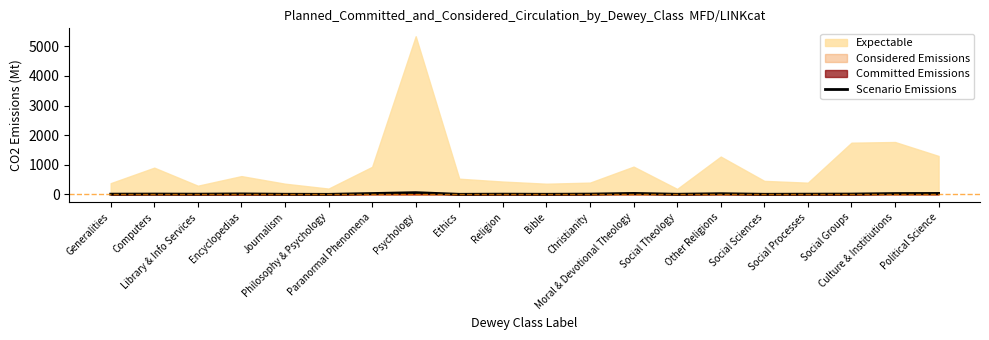

Read the value at Journalism, to the nearest 5.

5